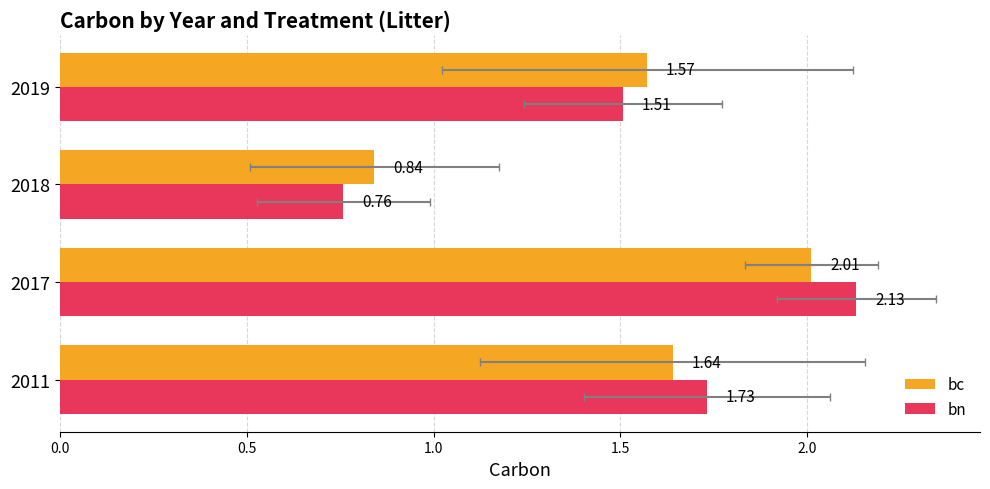

How many data points does each series have?

4